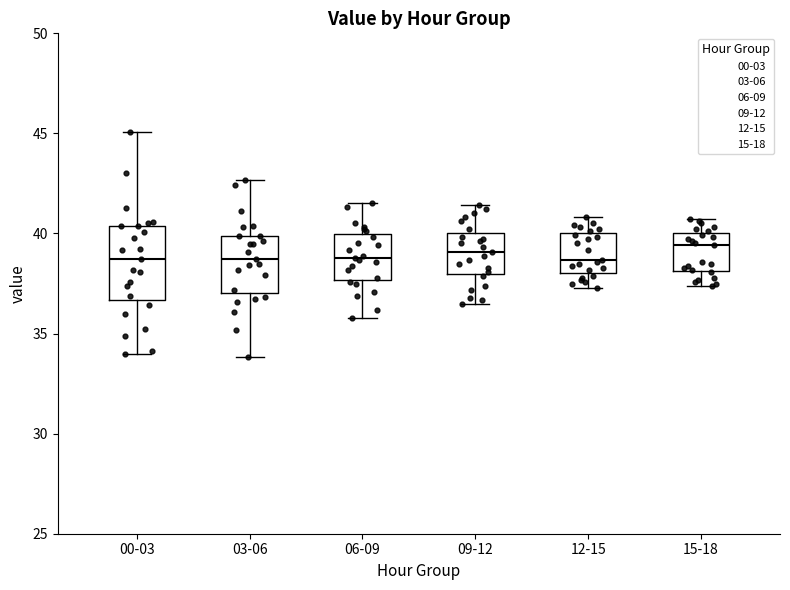

Reading left to right, transcribe this box plot: for each box, give where its median line is, the range the box spans, and where its two whiskers end, as read against the y-axis. The values are not printed on the chart, so give them approximately, as read against the axis.

00-03: median 38.5, box 36.5 to 40.5, whiskers 34.0 to 45.0
03-06: median 39.0, box 37.0 to 40.0, whiskers 34.0 to 42.5
06-09: median 39.0, box 37.5 to 40.0, whiskers 36.0 to 41.5
09-12: median 39.0, box 38.0 to 40.0, whiskers 36.5 to 41.5
12-15: median 38.5, box 38.0 to 40.0, whiskers 37.5 to 41.0
15-18: median 39.5, box 38.0 to 40.0, whiskers 37.5 to 40.5